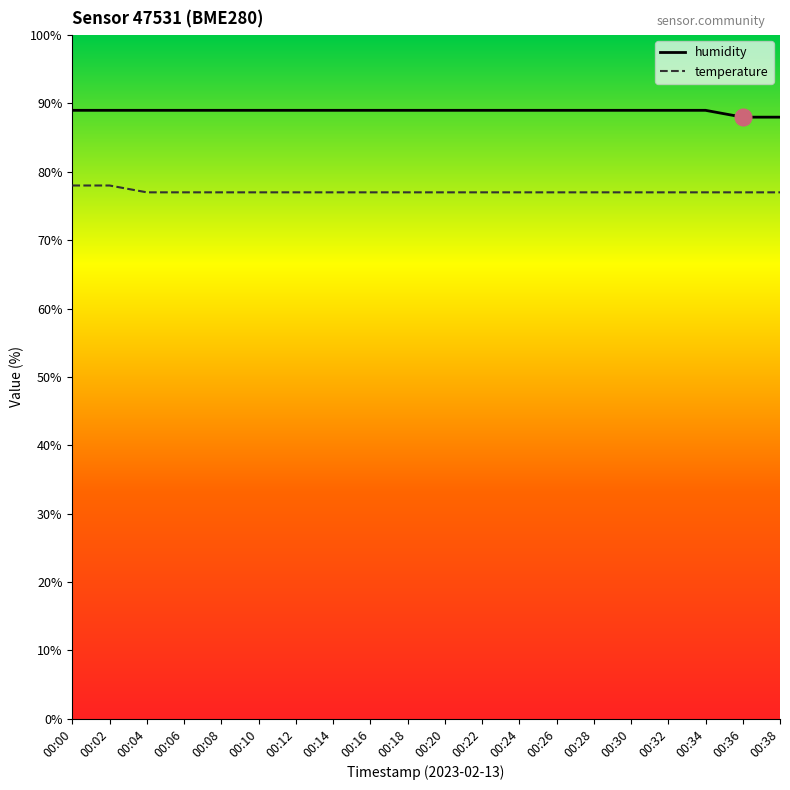

What is the minimum value shown in the chart?

77